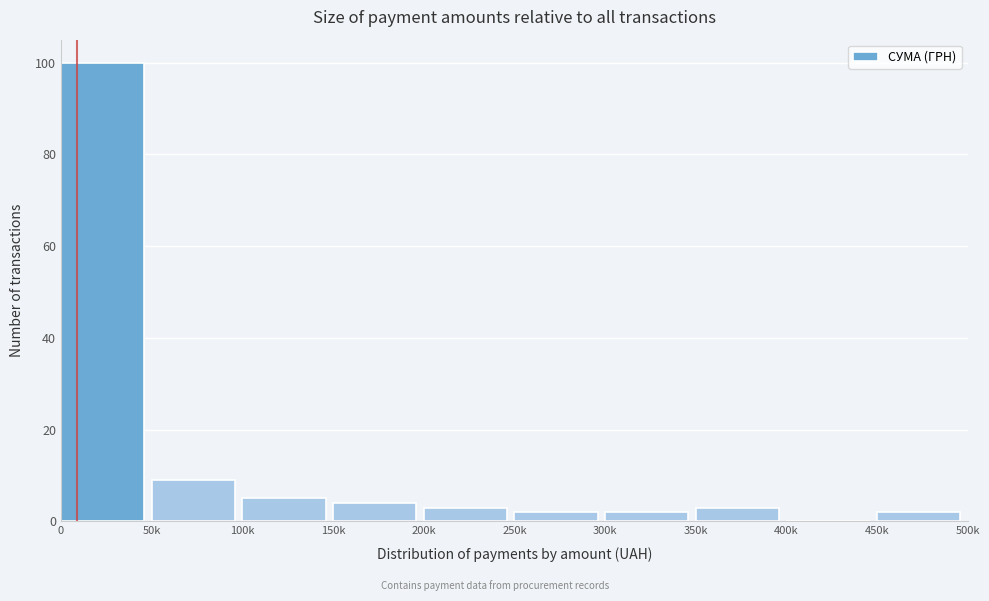

Reading left to right, list all the values displayed in this chart.

0=100	50k=9	100k=5	150k=4	200k=3	250k=2	300k=2	350k=3	400k=0	450k=2